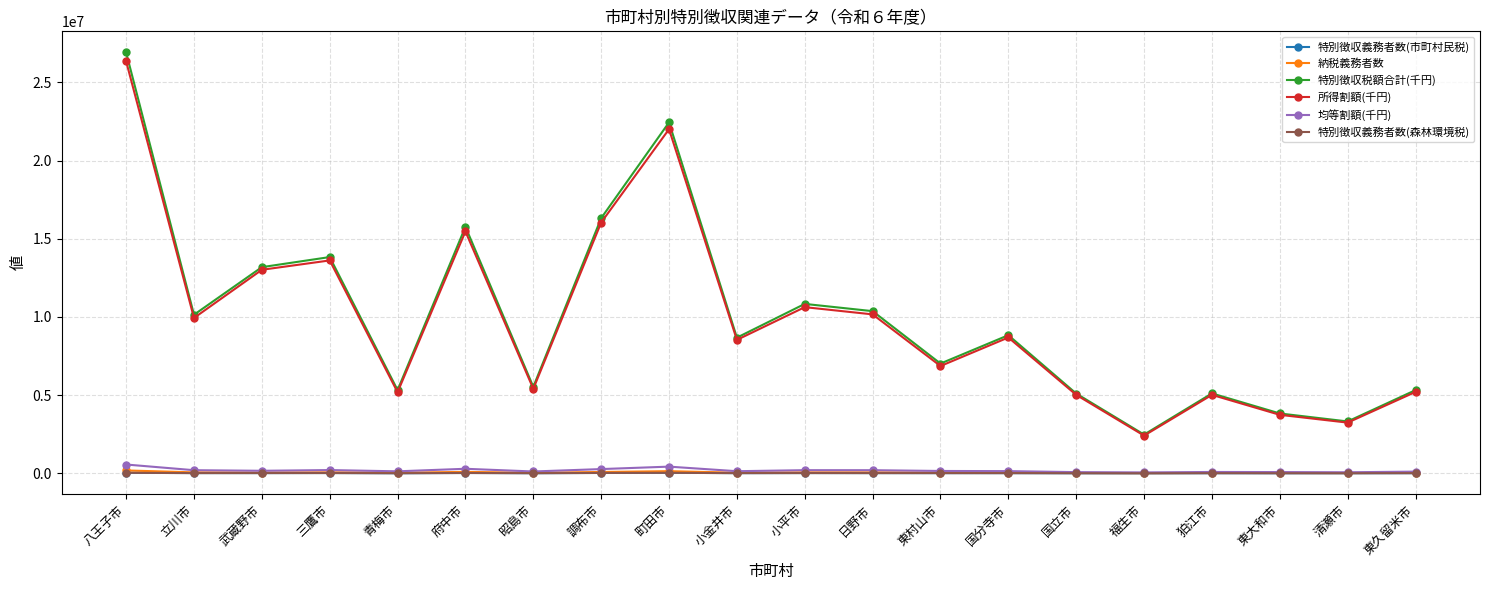

True or false: 納税義務者数 and 所得割額(千円) cross at least once.

False